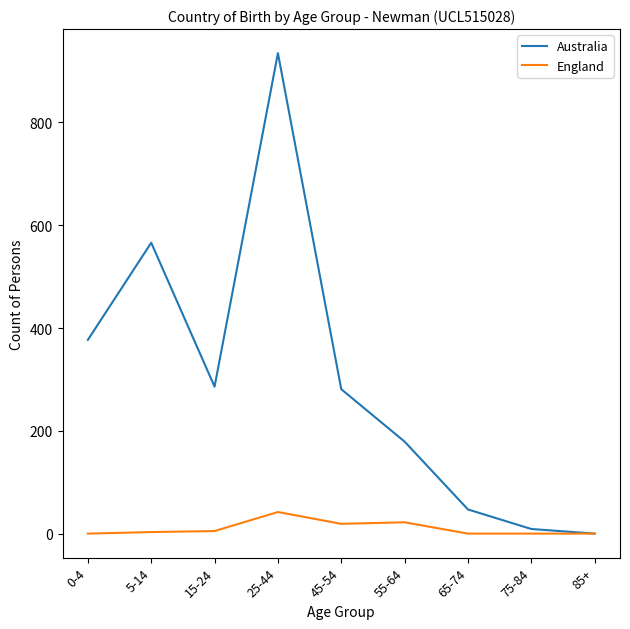

The Australia series shows 281 at 45-54. True or false?

True